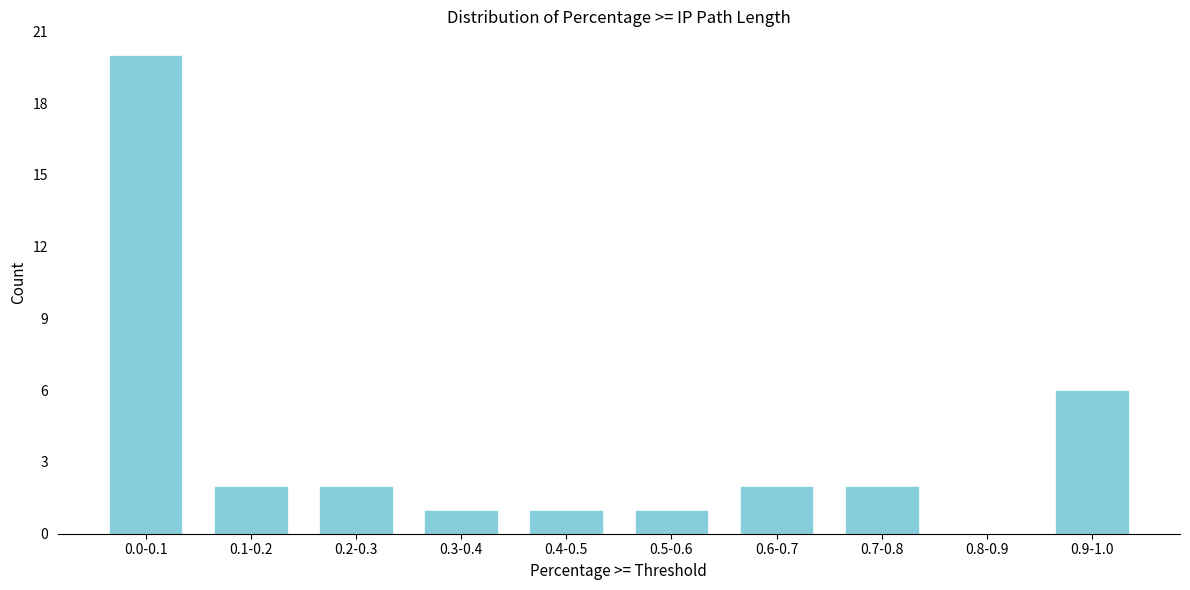

Reading left to right, list all the values displayed in this chart.

0.0-0.1=20	0.1-0.2=2	0.2-0.3=2	0.3-0.4=1	0.4-0.5=1	0.5-0.6=1	0.6-0.7=2	0.7-0.8=2	0.8-0.9=0	0.9-1.0=6